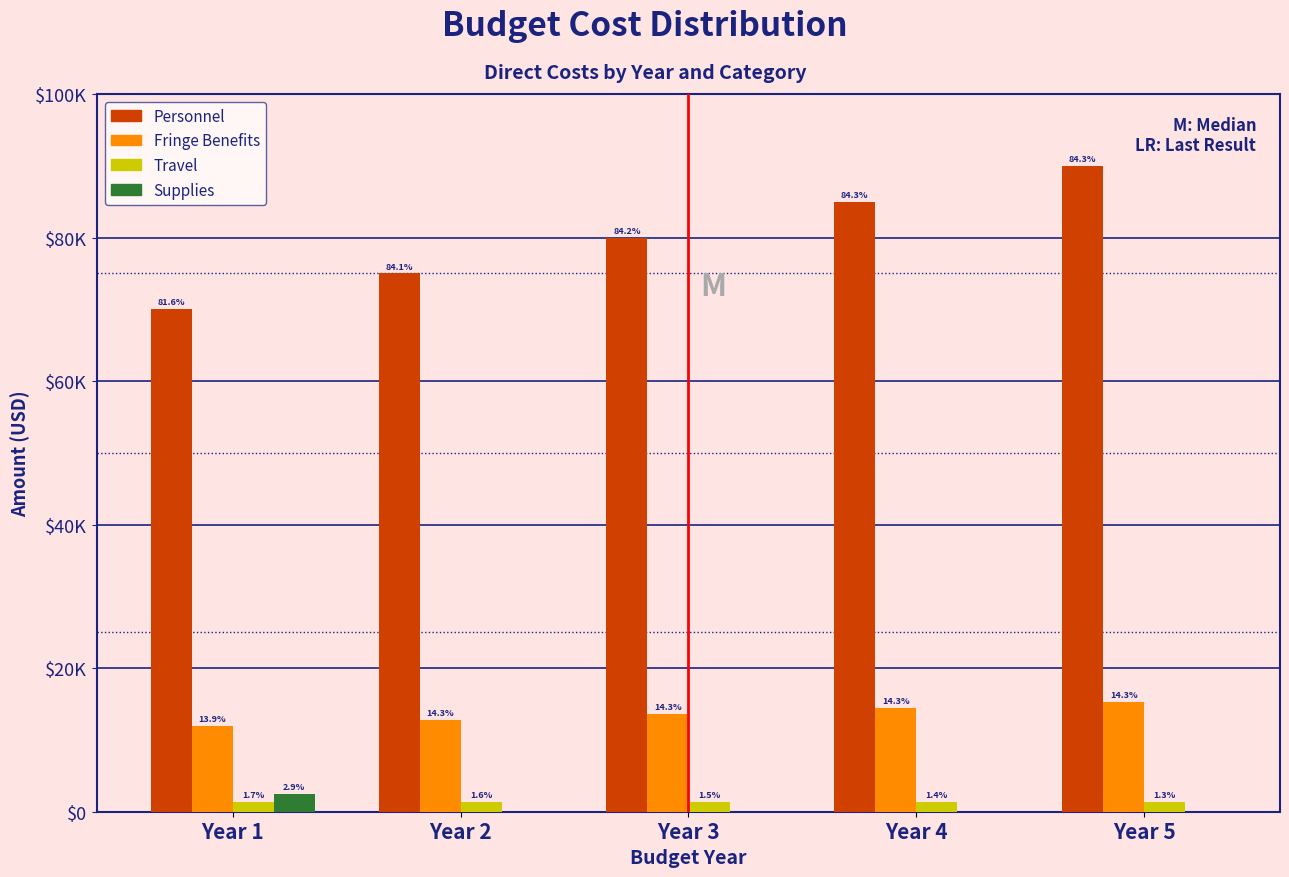

Does the chart contain stacked bars?

No